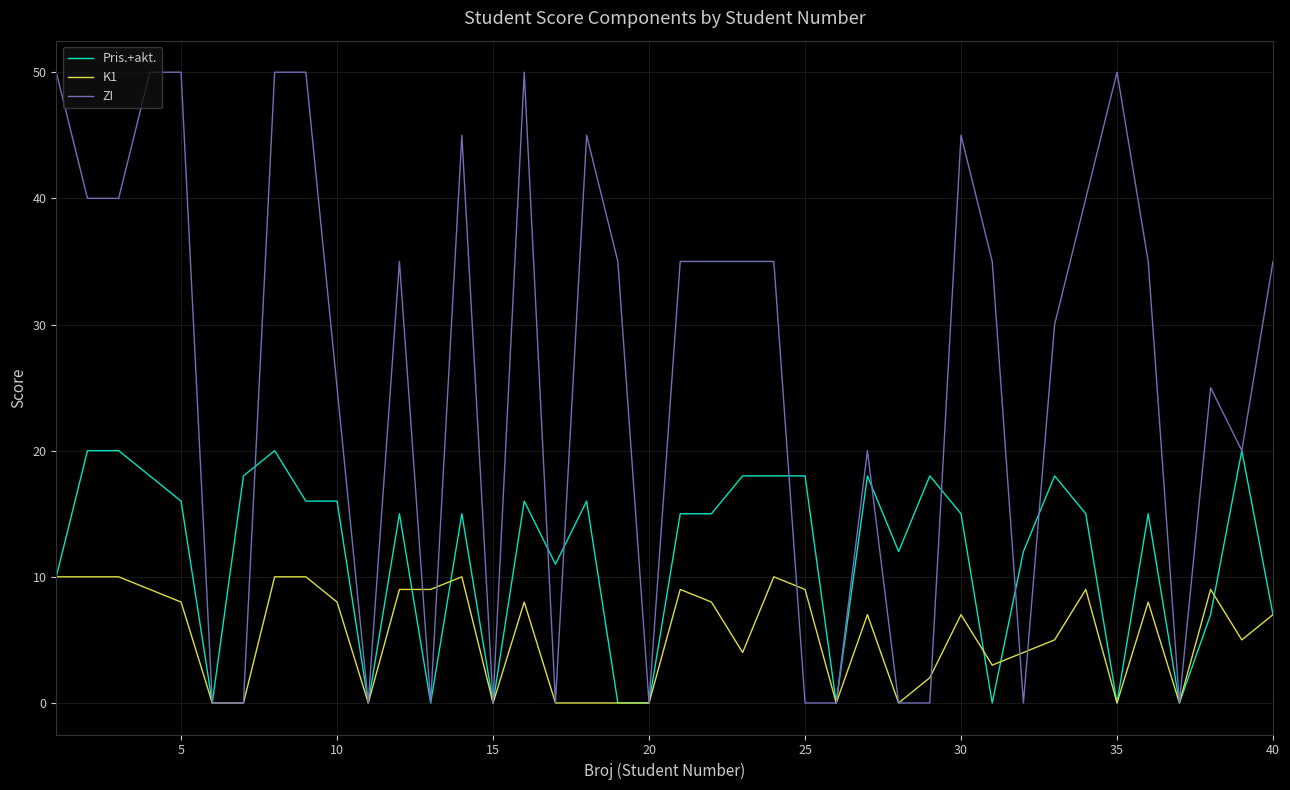

Rank the series by their average value, from lowest to highest.

K1, Pris.+akt., ZI